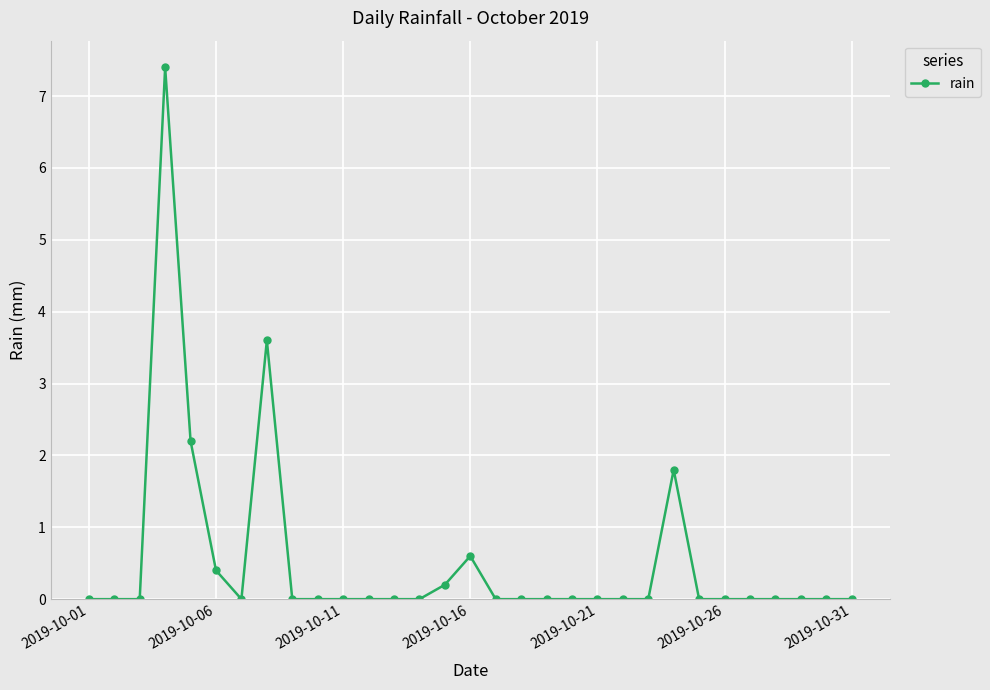

True or false: there are more than 2 points higher than both neighbors.

True